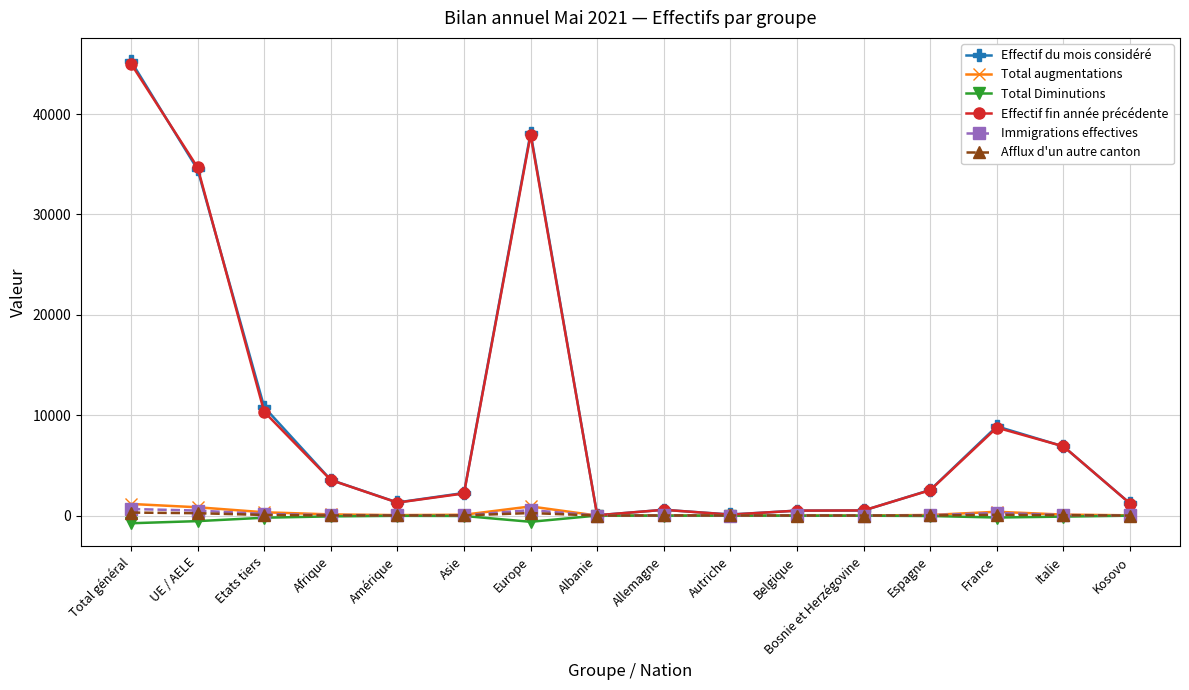

What are all the series names shown in the legend?

Effectif du mois considéré, Total augmentations, Total Diminutions, Effectif fin année précédente, Immigrations effectives, Afflux d'un autre canton